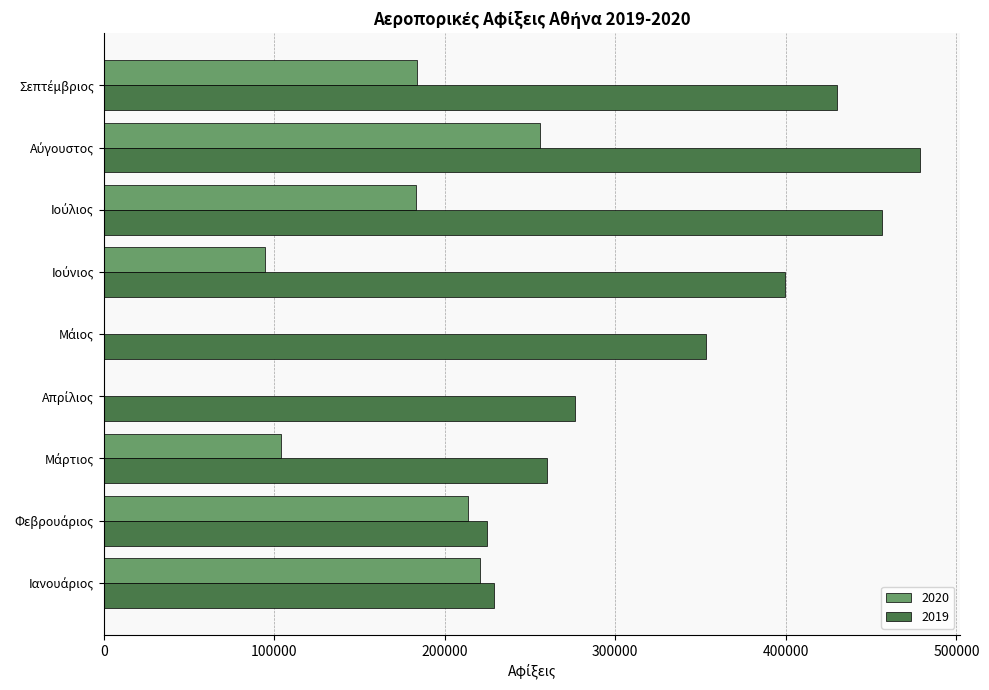

What is the greatest value displayed?

478408